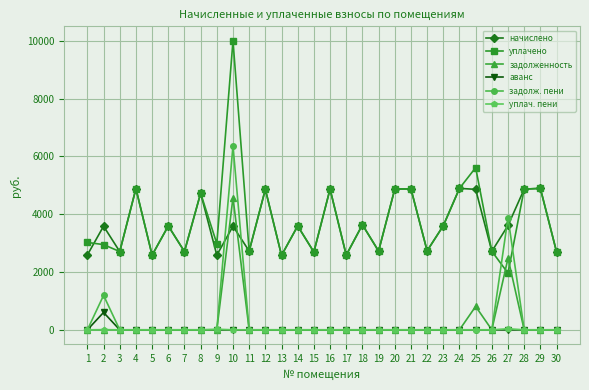

At which category is the sum across all series the highest?

10